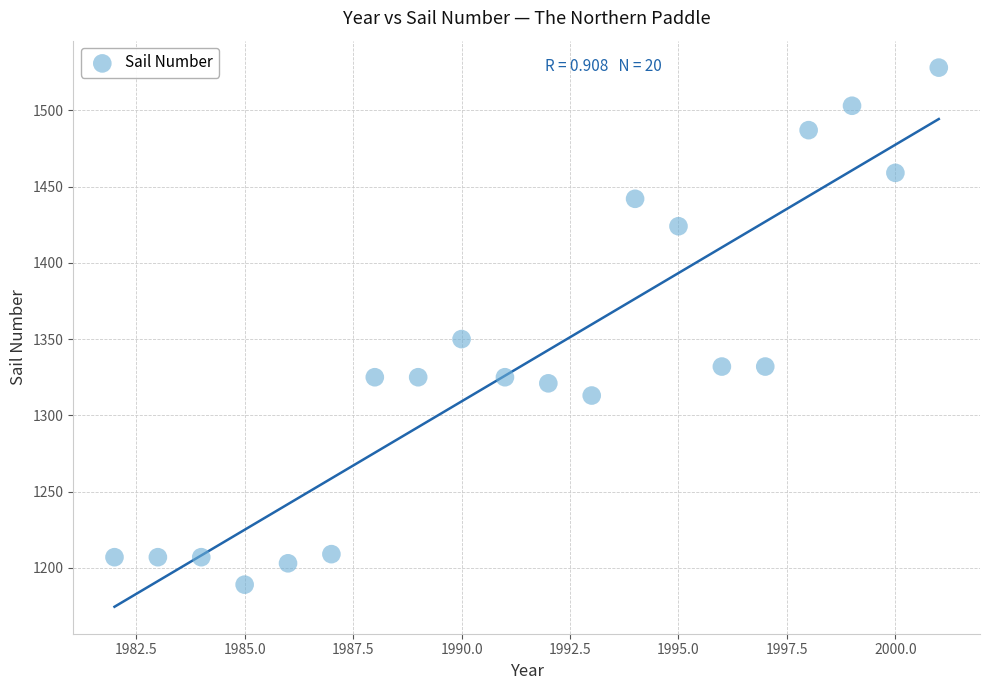

What is the range of Y values (max minus min)?

339